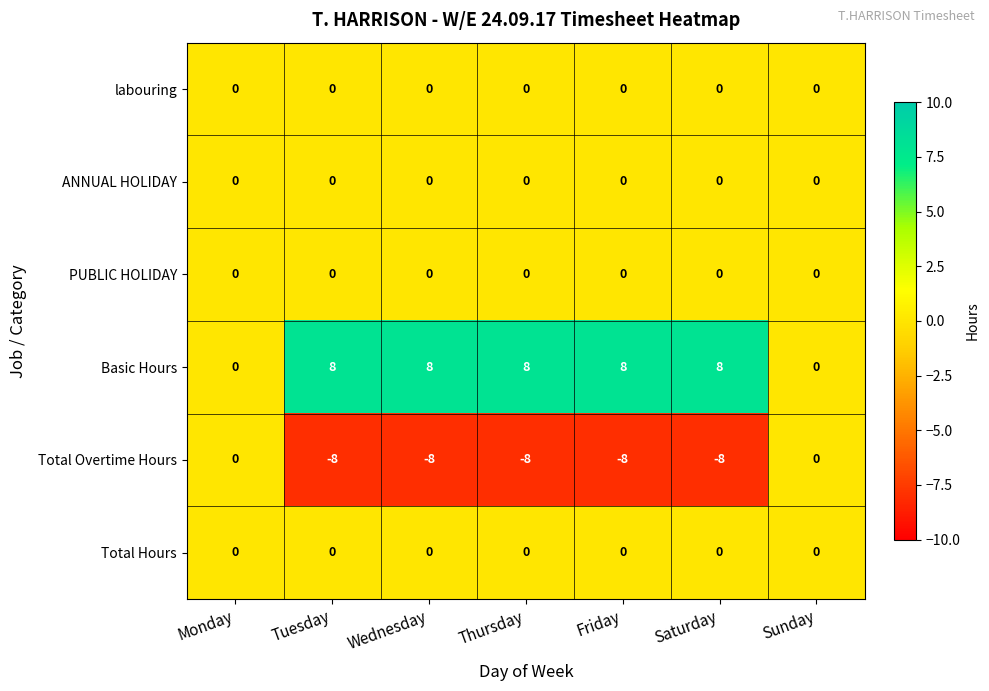

What is the difference between the highest and lowest values at Thursday?

16